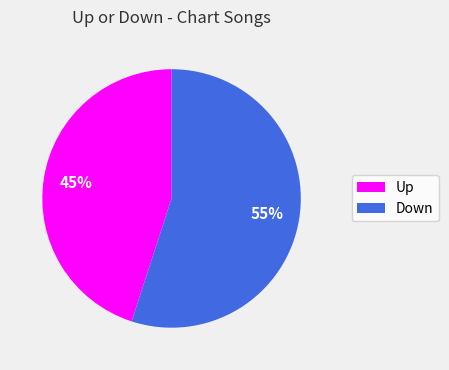

How many segments does this pie chart have?

2